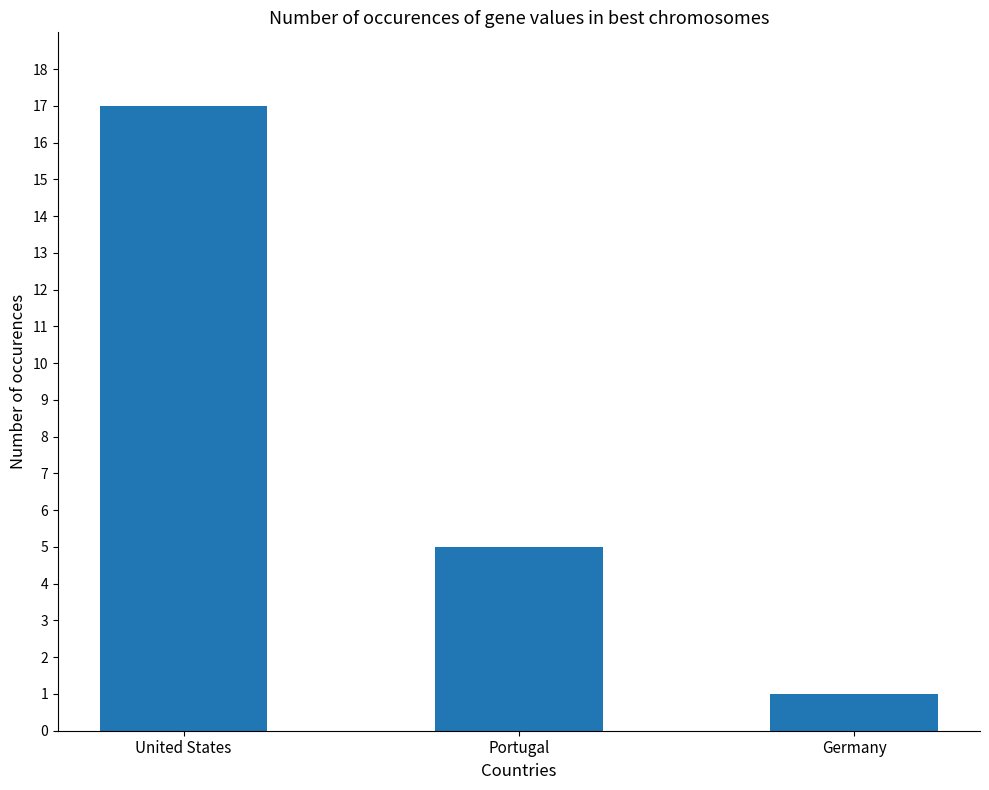

What is the difference between the values at United States and Germany?

16